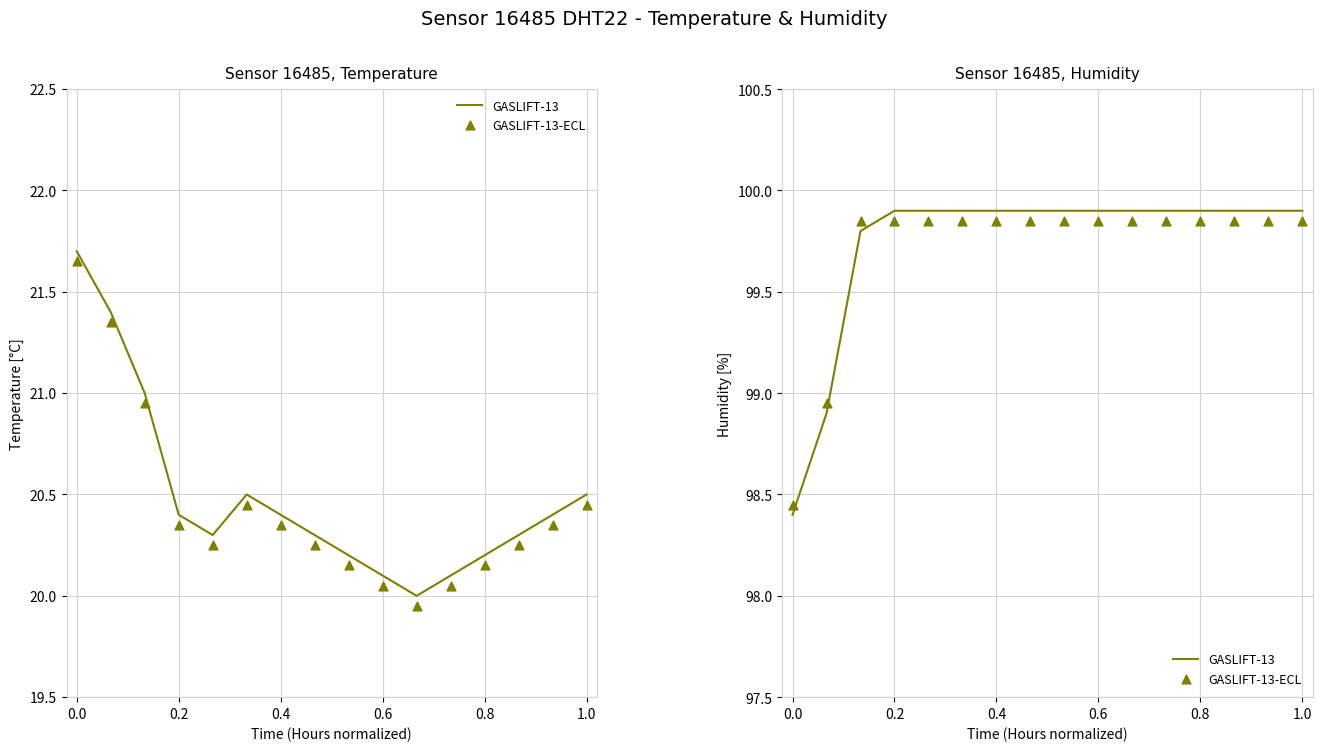

At how many categories does at least one series exceed 99?

14